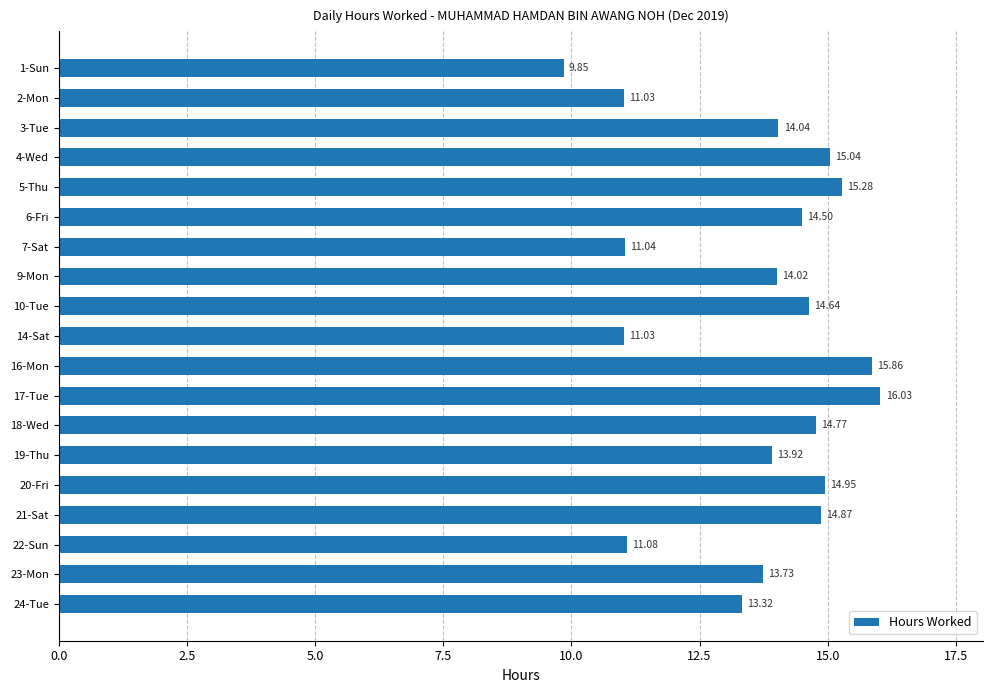

What is the difference between the maximum and minimum values?

6.2